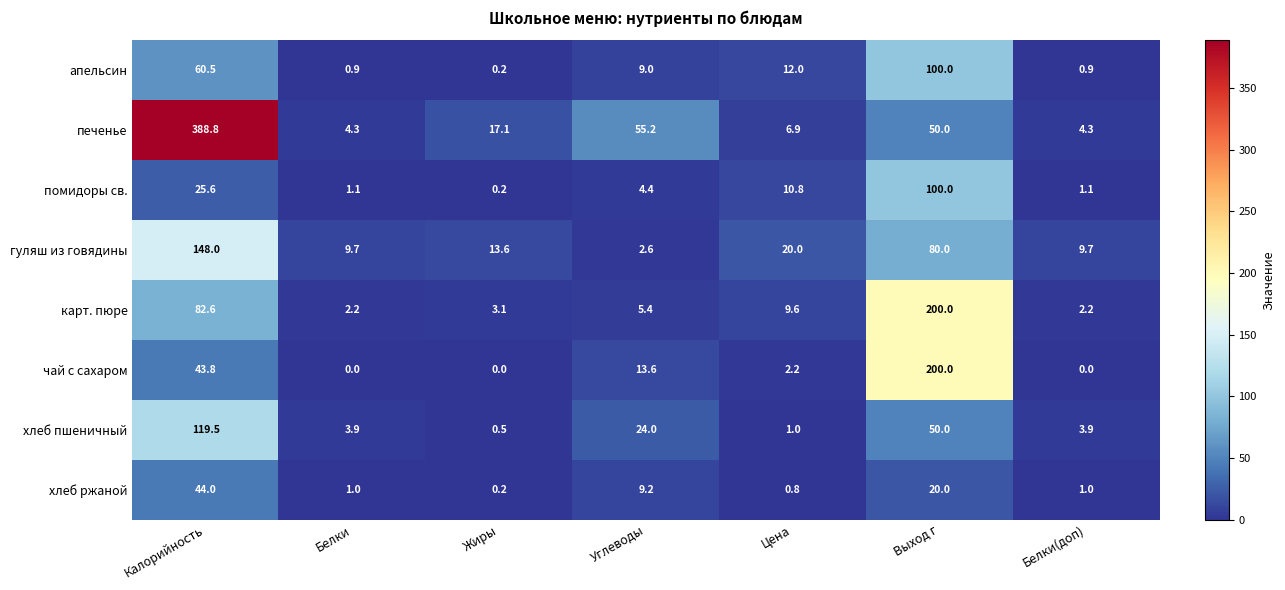

At which category does the chart reach its peak across all series?

Калорийность